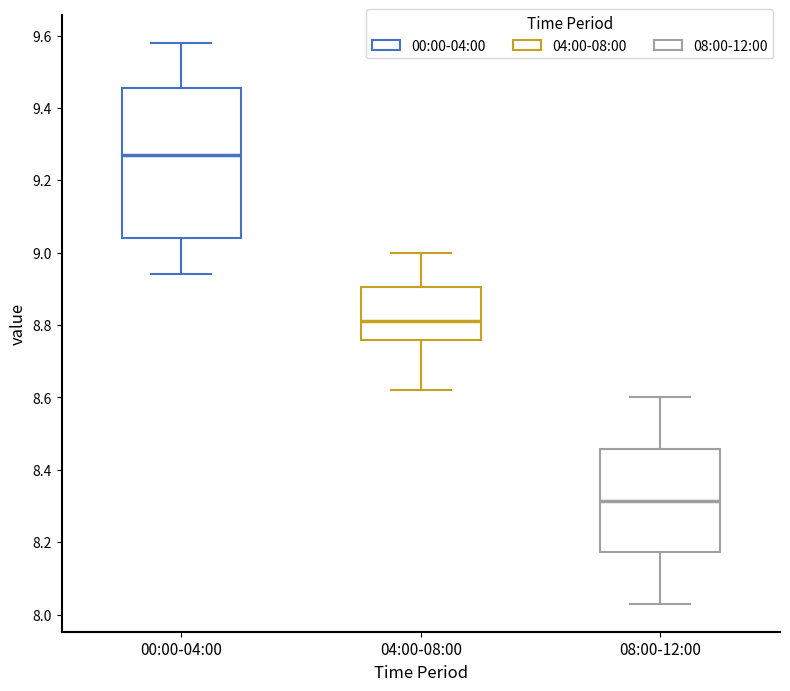

Which box's median line is the highest?

00:00-04:00